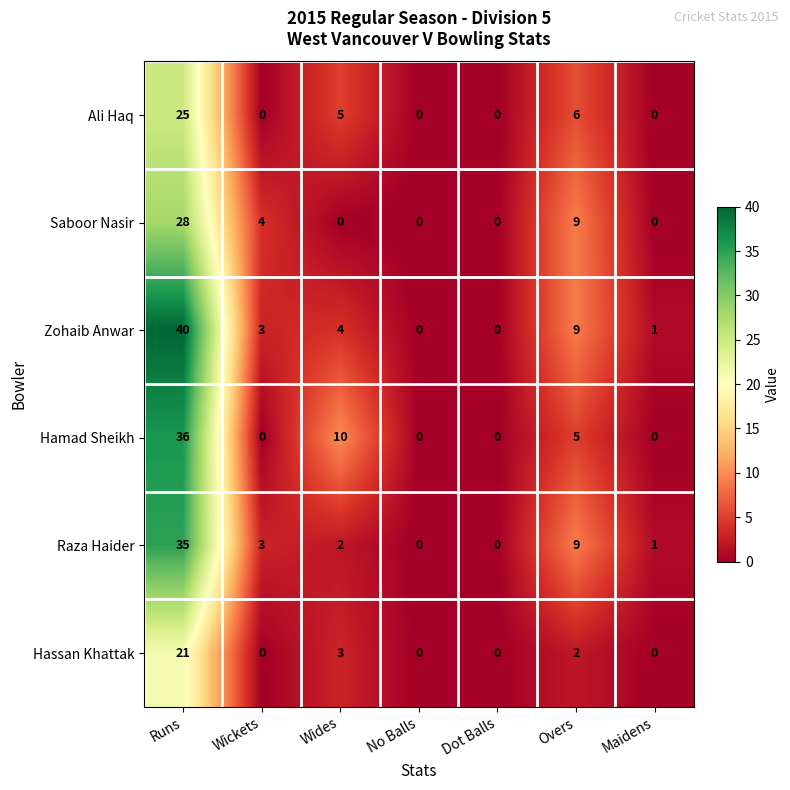

What is the sum of the Zohaib Anwar values at Wickets and Runs?

43